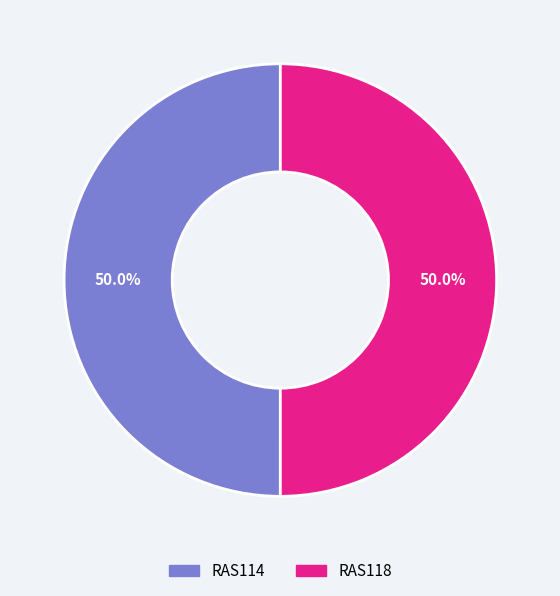

How many slices are in this pie chart?

2